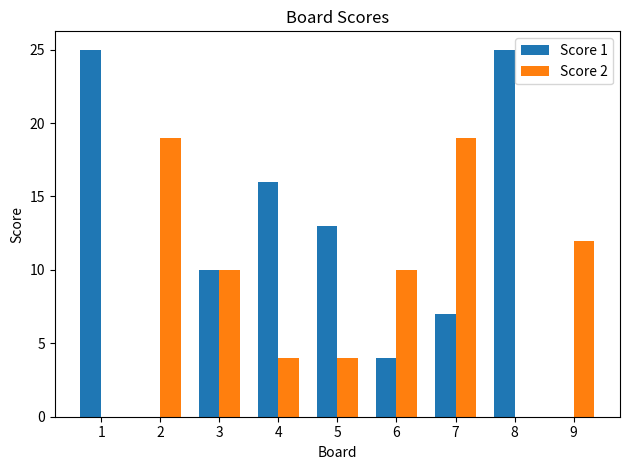

Is it true that Score 1 equals 5 at 1?

False